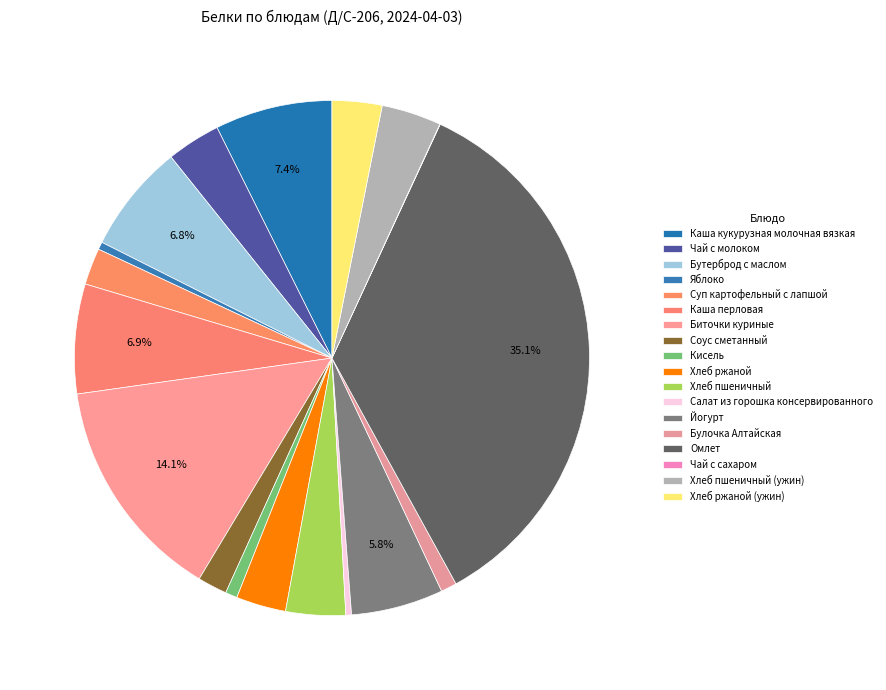

To the nearest percent, what portion does Каша кукурузная молочная вязкая represent?

7%